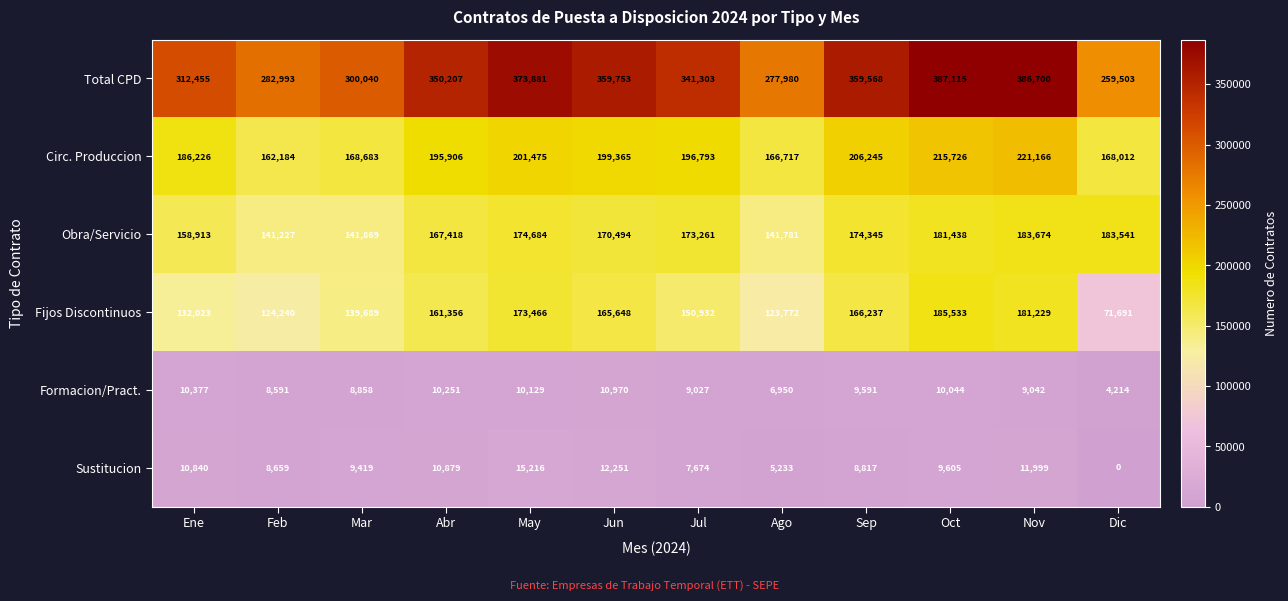

The Fijos Discontinuos series shows 48673 at Jun. True or false?

False